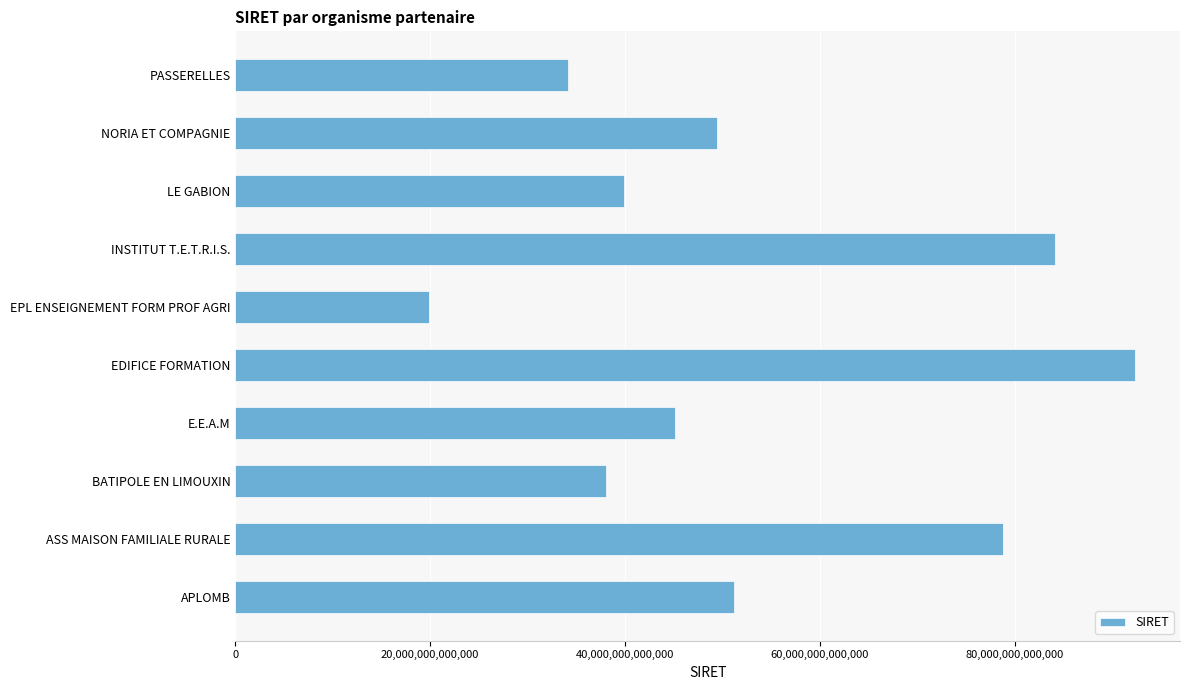

Is it true that the value at ASS MAISON FAMILIALE RURALE is 54765216328213?

False